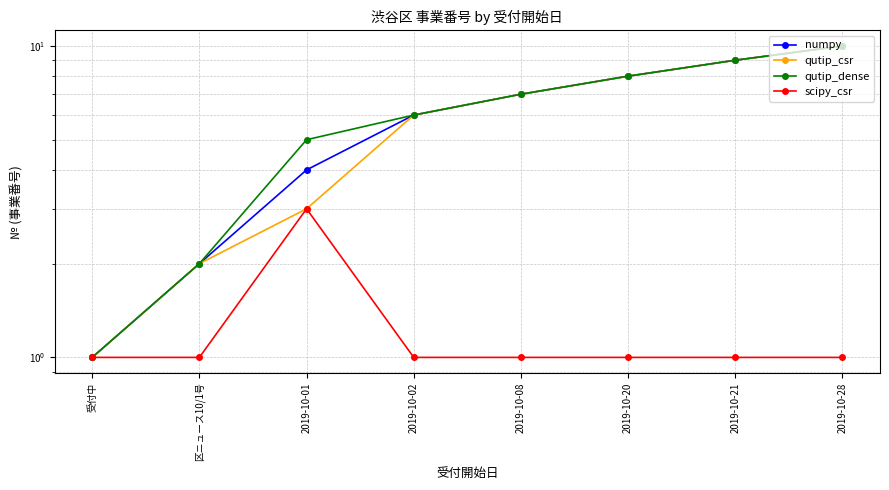

Where does the numpy series first go above 7?

2019-10-20